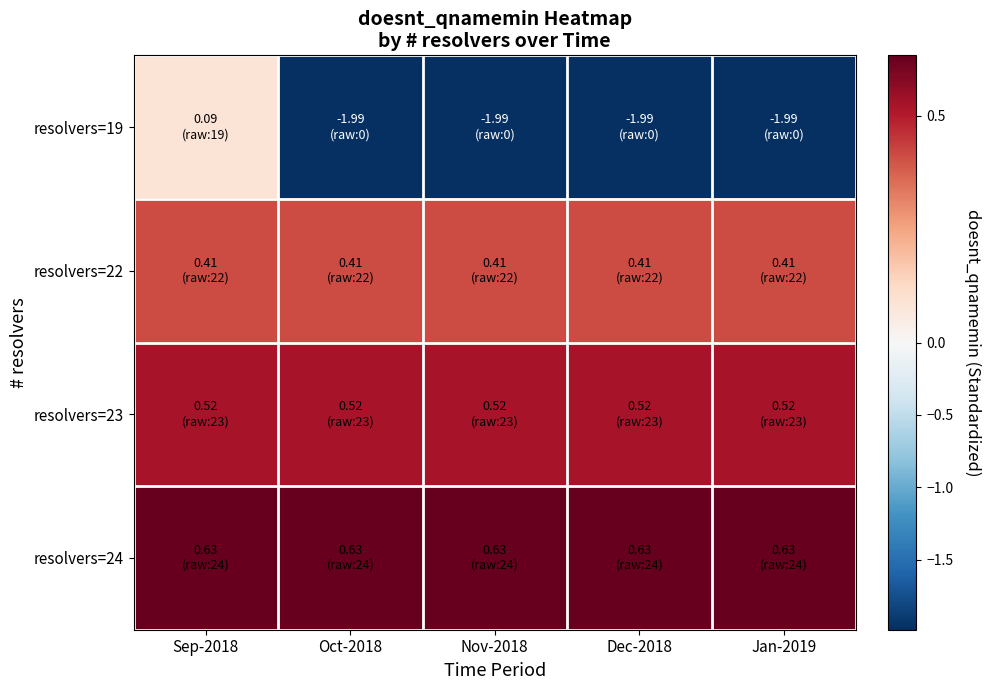

Reading left to right, extract all data points from this chart.

resolvers=19: Sep-2018=0.1	Oct-2018=-2.0	Nov-2018=-2.0	Dec-2018=-2.0	Jan-2019=-2.0
resolvers=22: Sep-2018=0.4	Oct-2018=0.4	Nov-2018=0.4	Dec-2018=0.4	Jan-2019=0.4
resolvers=23: Sep-2018=0.5	Oct-2018=0.5	Nov-2018=0.5	Dec-2018=0.5	Jan-2019=0.5
resolvers=24: Sep-2018=0.6	Oct-2018=0.6	Nov-2018=0.6	Dec-2018=0.6	Jan-2019=0.6